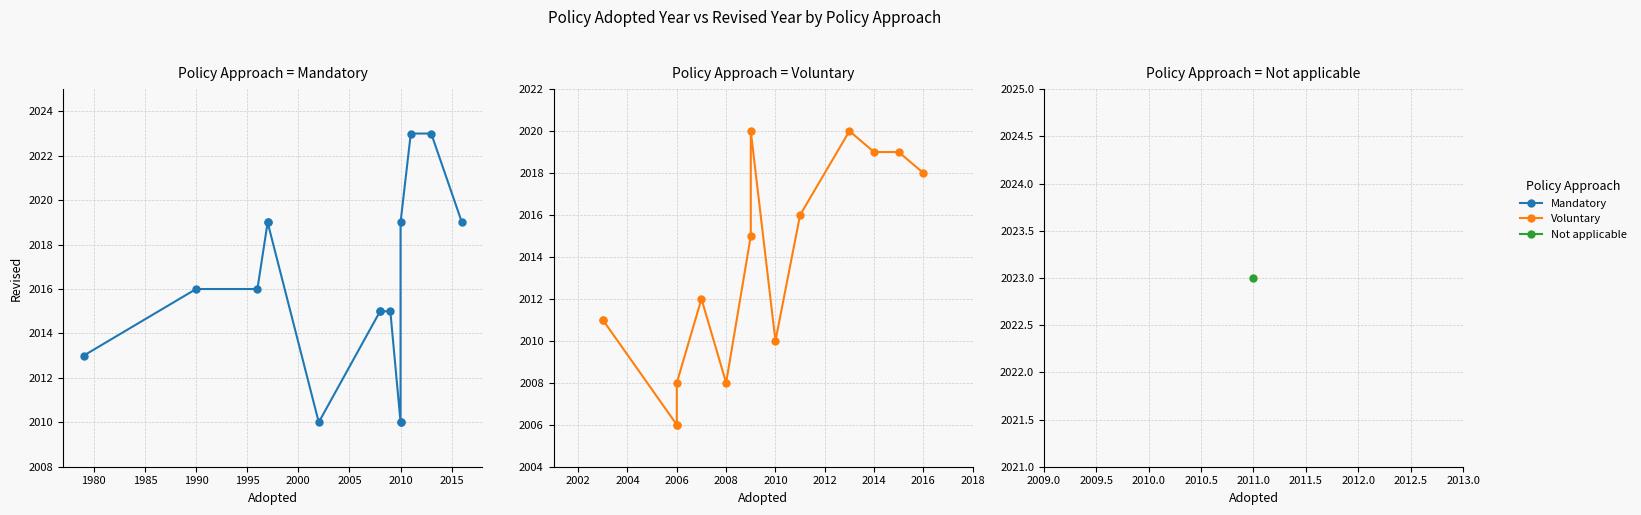

What is the difference between the maximum and minimum values in the Voluntary series?

14